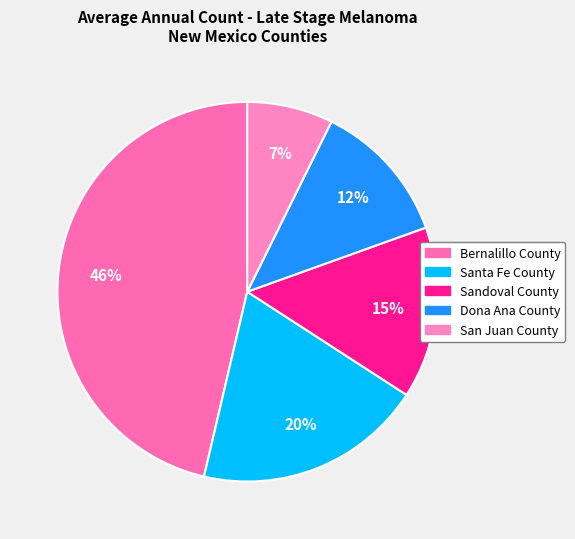

How many segments does this pie chart have?

5